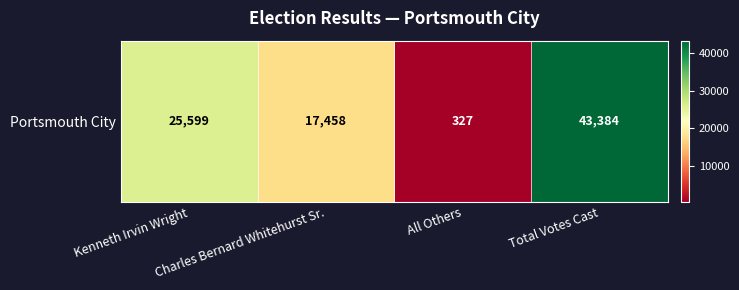

What is the difference between the values at Charles Bernard Whitehurst Sr. and All Others?

17131